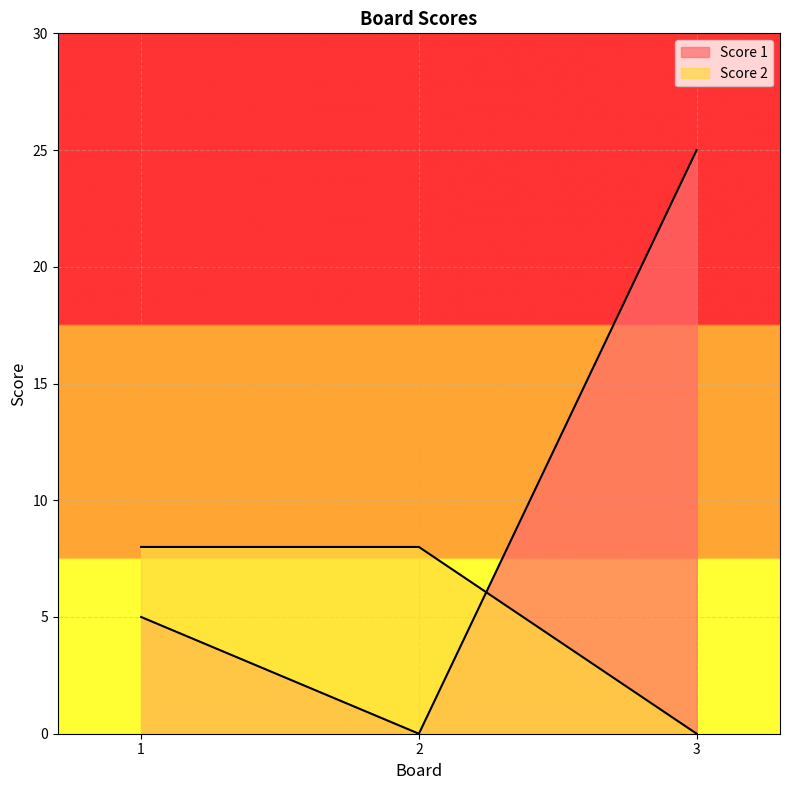

What is the total value across all series at 1?

13